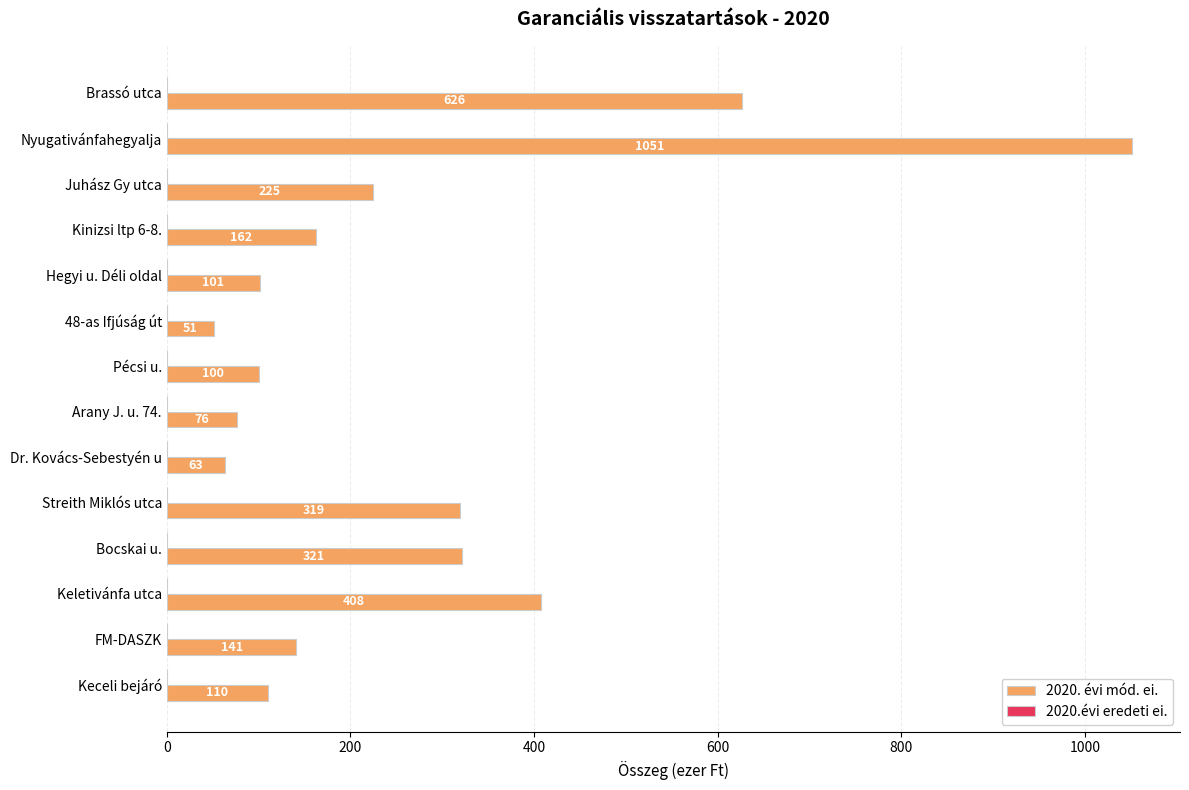

What is the label of the 10th bar from the top?

Streith Miklós utca